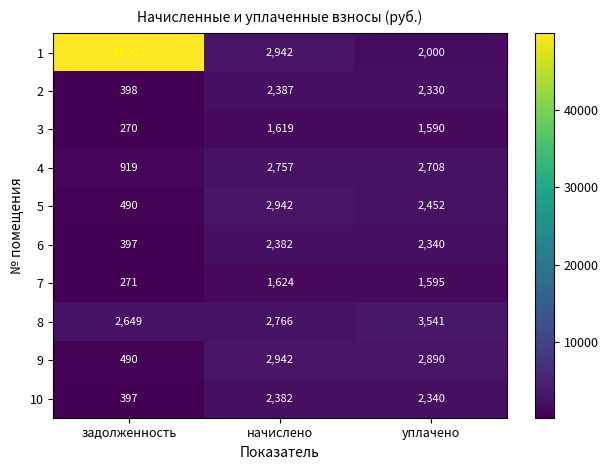

Reading left to right, transcribe all the data shown in this chart.

1: 49902	2942	2000
2: 398	2387	2330
3: 270	1619	1590
4: 919	2757	2708
5: 490	2942	2452
6: 397	2382	2340
7: 271	1624	1595
8: 2649	2766	3541
9: 490	2942	2890
10: 397	2382	2340